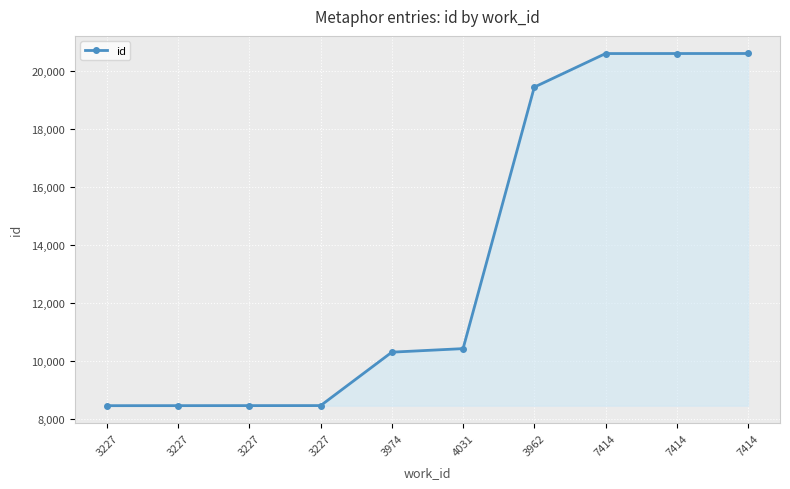

Reading left to right, what are all the values shown in this chart?

3227=8472	3227=8473	3227=8474	3227=8475	3974=10315	4031=10437	3962=19444	7414=20600	7414=20601	7414=20602